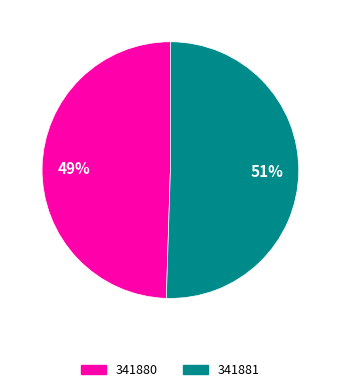

The 341880 slice represents 63% of the pie. True or false?

False